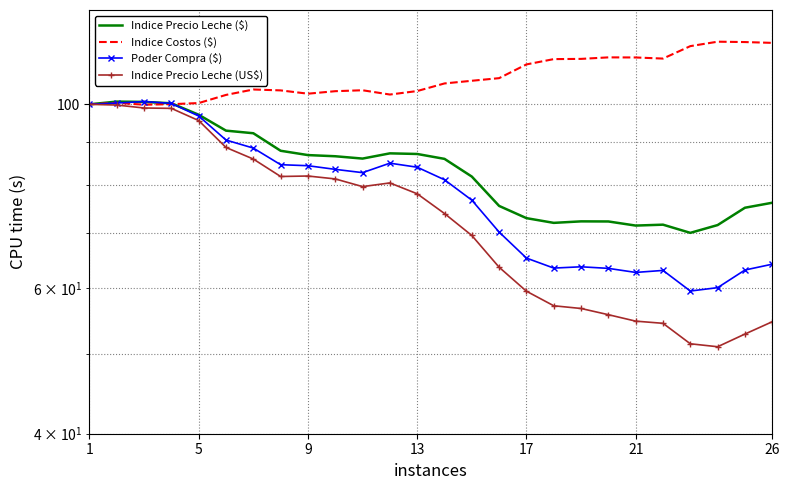

Where does the Indice Costos ($) series first go above 105?

13